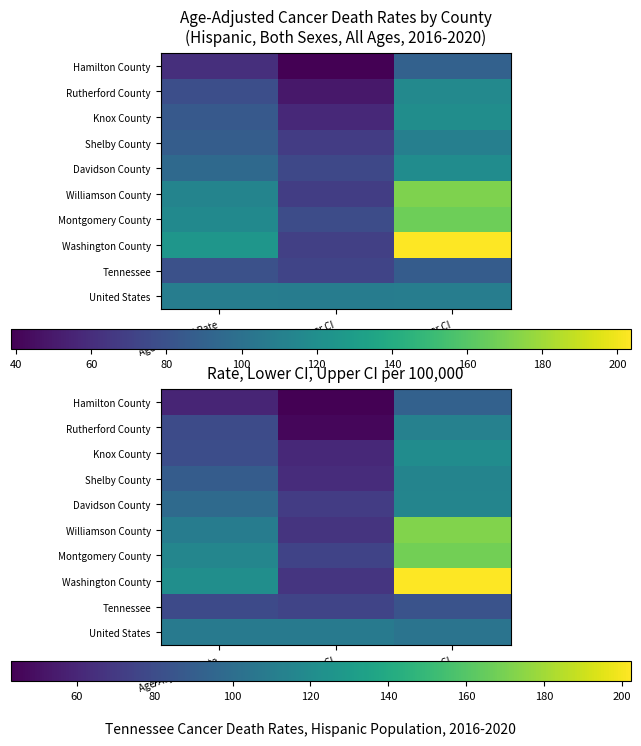

What is the minimum value for Montgomery County?

74.9